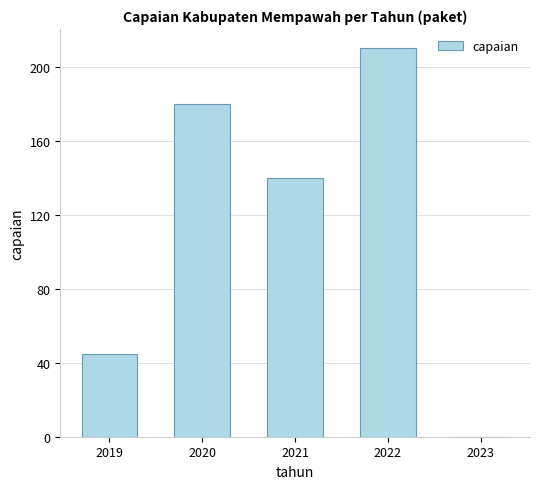

How many series are shown in this chart?

1